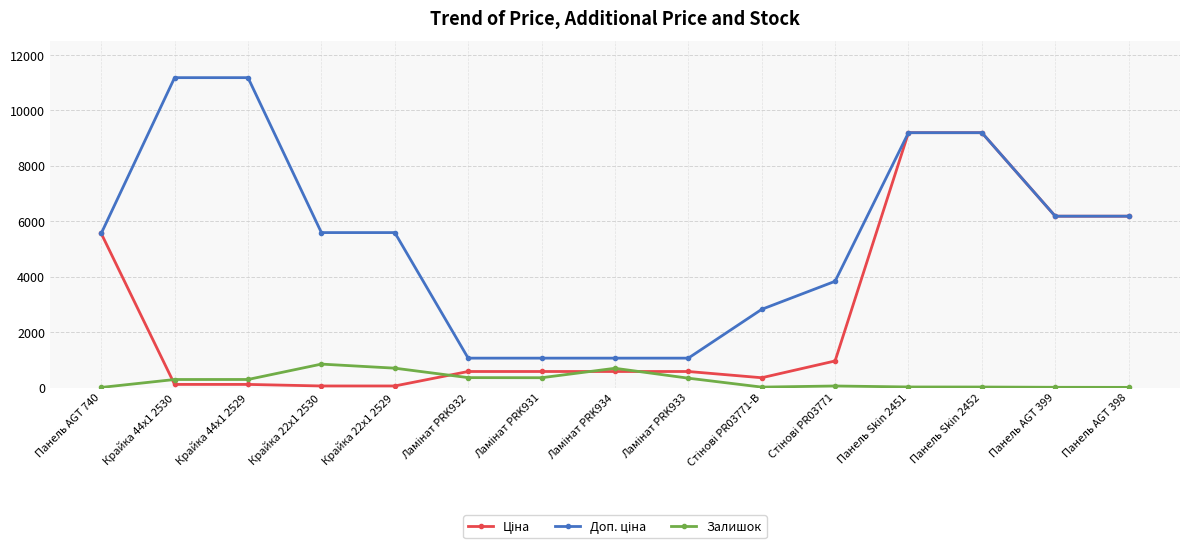

What is the label of the 2nd point from the right?

Панель AGT 399